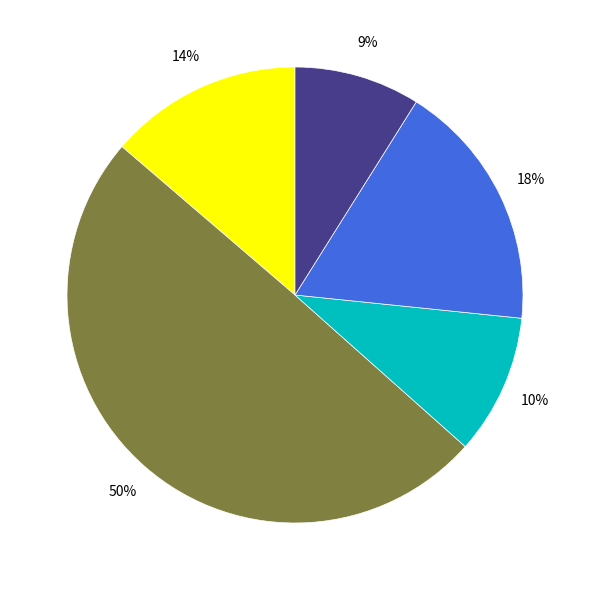

To the nearest percent, what is the average slice percentage?

20%